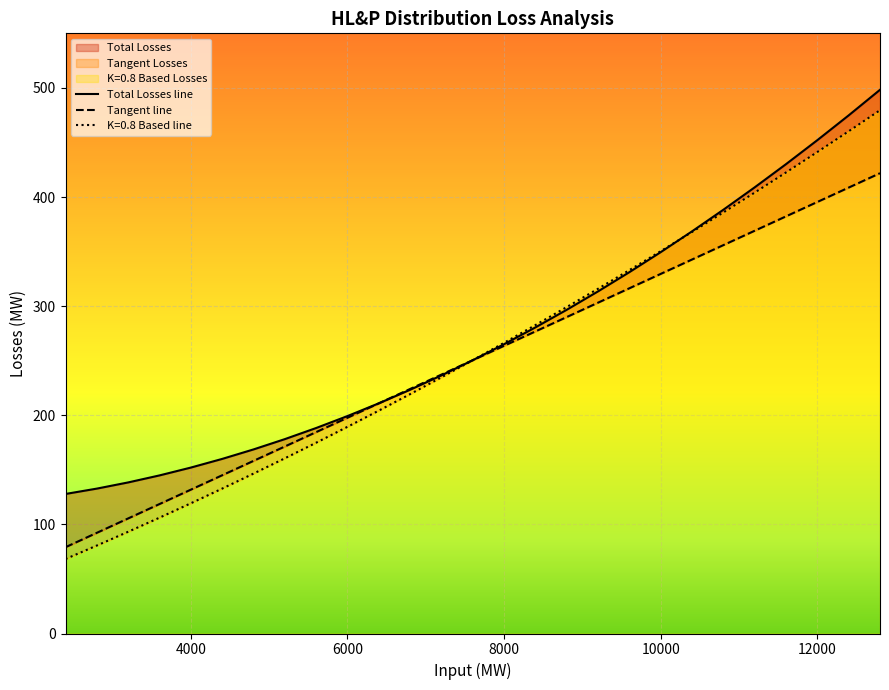

Which series has the widest spread of values?

Total Losses line